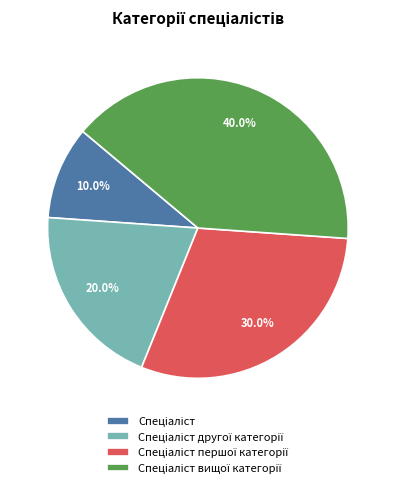

Does any single category account for the majority?

No